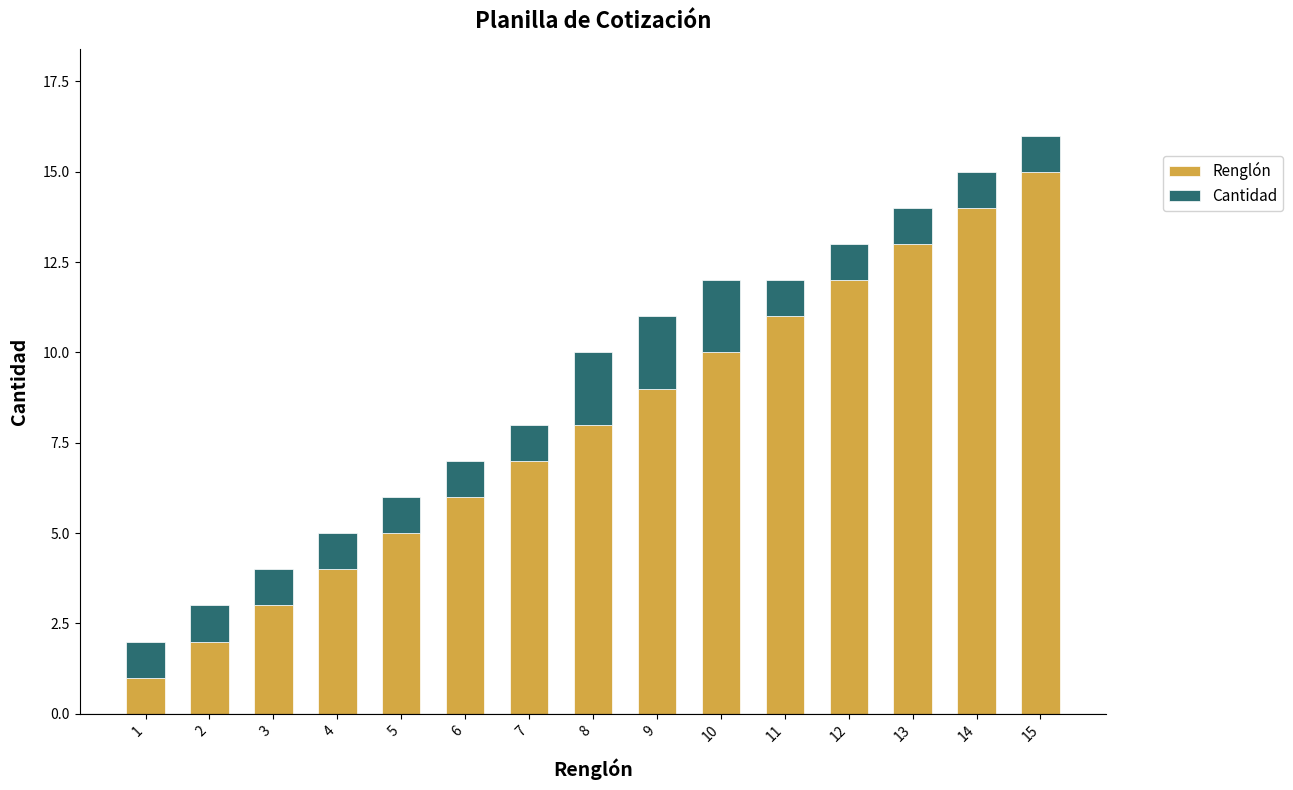

What is the difference between the maximum and second lowest values in the Renglón series?

13